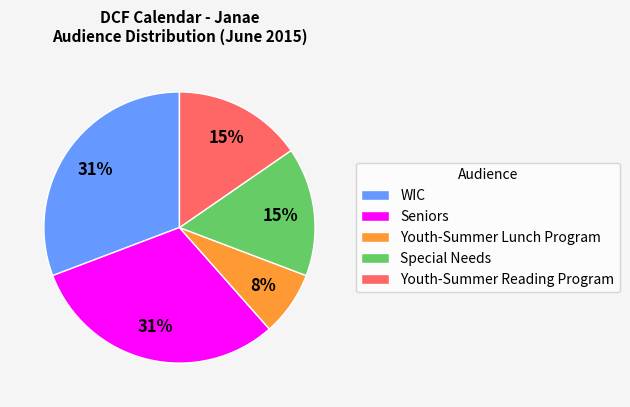

Does any single category account for the majority?

No